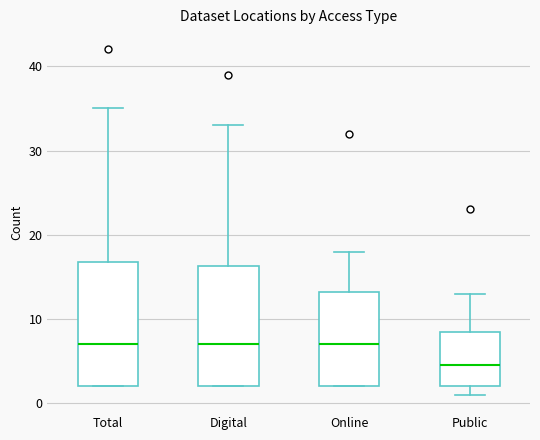

Reading left to right, read every box against the y-axis: the position of its median line, the range the box covers, and the ends of its whiskers. The values are not printed on the chart, so give them approximately, as read against the axis.

Total: median 7, box 2 to 17, whiskers 2 to 35
Digital: median 7, box 2 to 16, whiskers 2 to 33
Online: median 7, box 2 to 13, whiskers 2 to 18
Public: median 5, box 2 to 9, whiskers 1 to 13